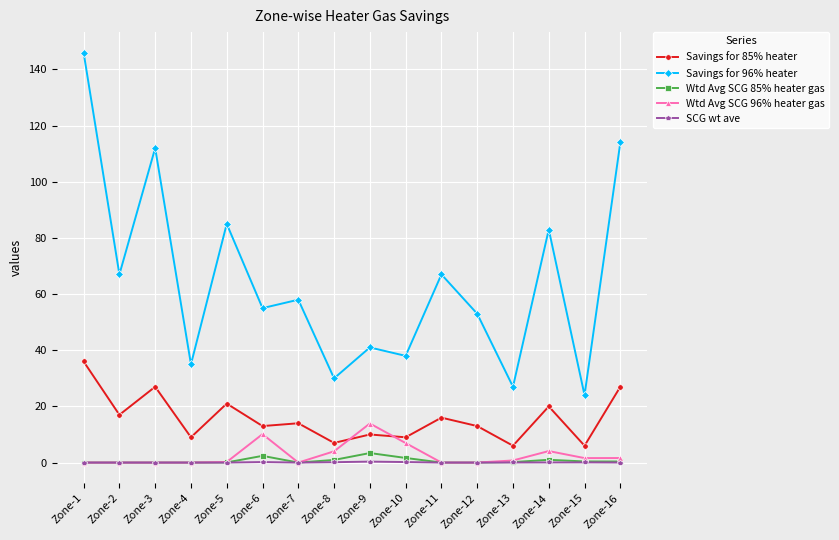

At which label does Savings for 96% heater reach its minimum?

Zone-15